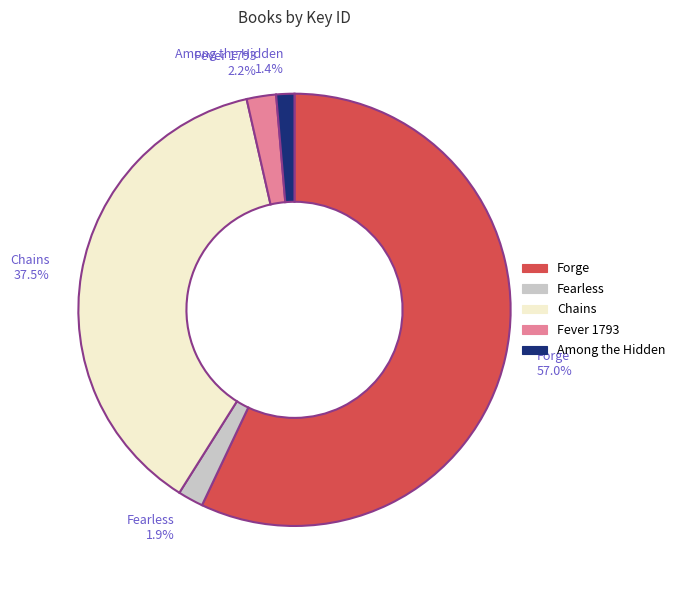

What portion of the pie excludes Forge?

43.0%